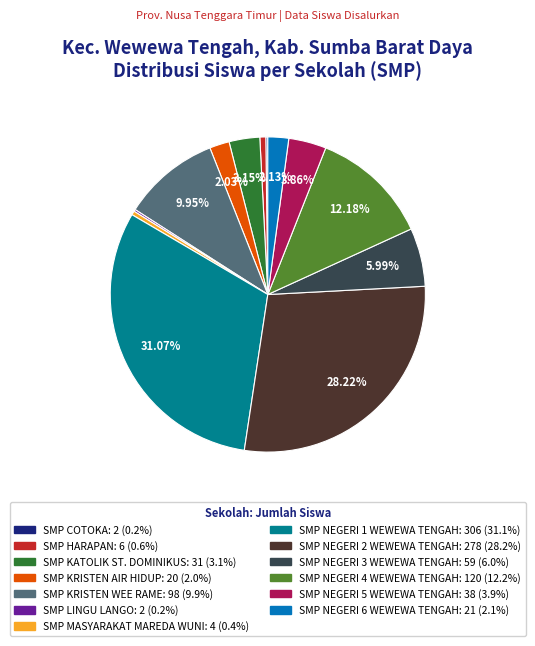

Is there a majority slice in this chart?

No